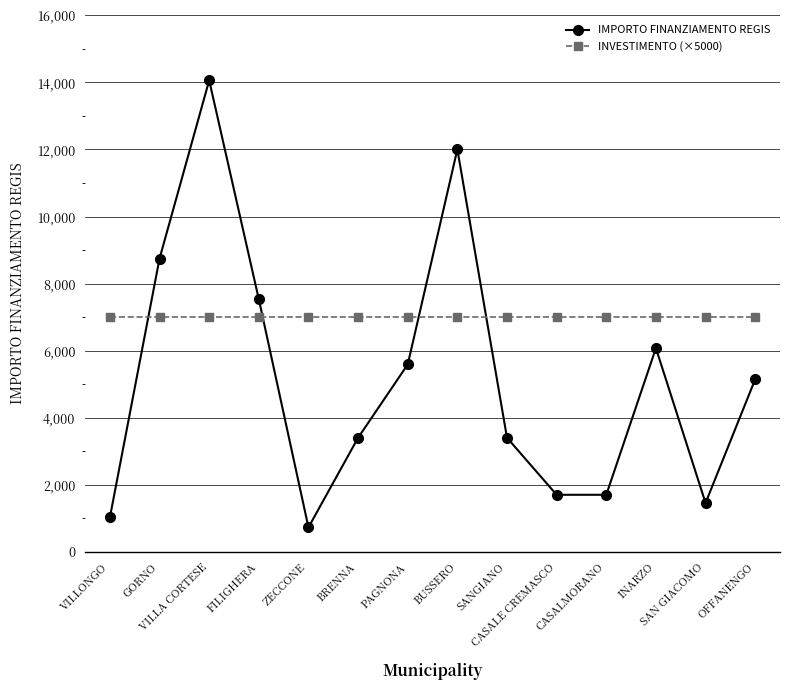

How many intersections are there between IMPORTO FINANZIAMENTO REGIS and INVESTIMENTO (×5000)?

4